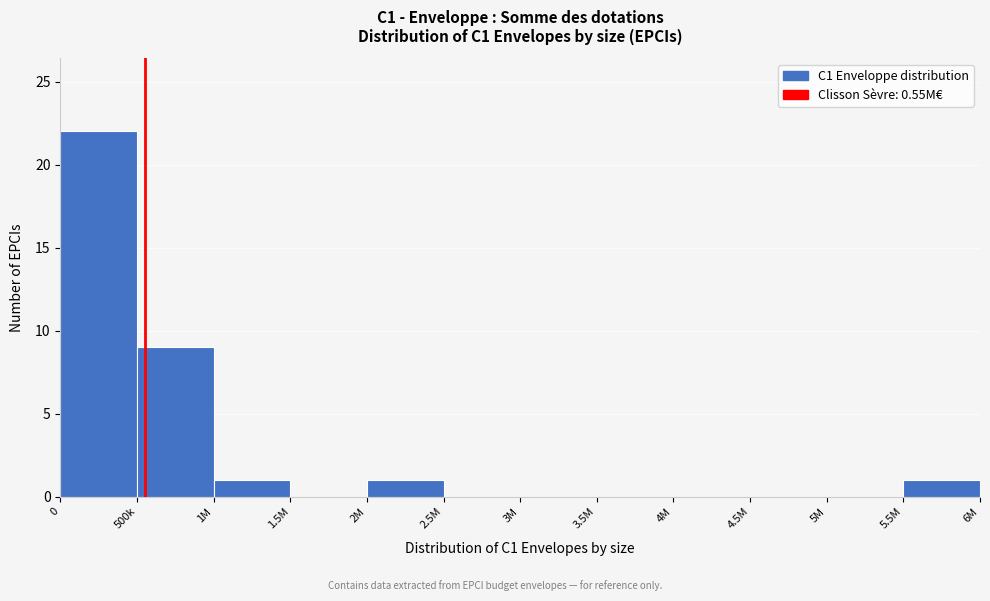

Reading left to right, what are all the values shown in this chart?

0=22	500k=9	1M=1	1.5M=0	2M=1	2.5M=0	3M=0	3.5M=0	4M=0	4.5M=0	5M=0	5.5M=1